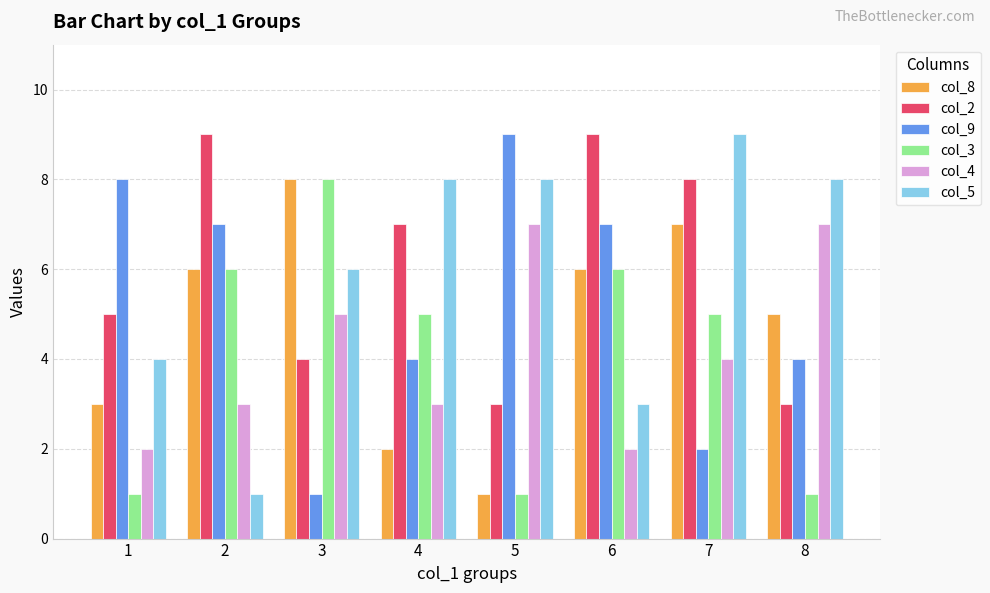

The col_3 series shows 2 at 4. True or false?

False